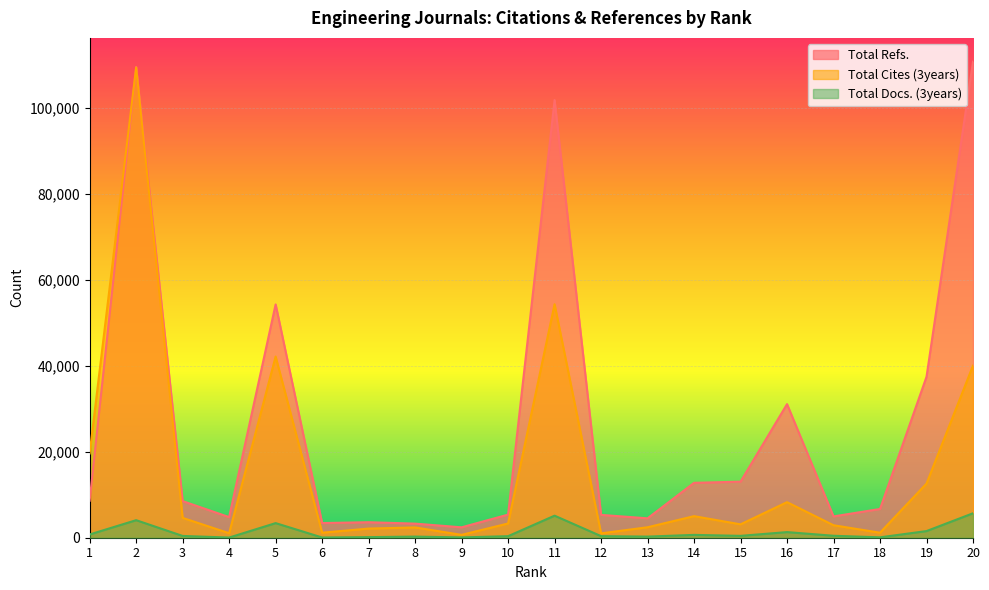

At how many categories does at least one series exceed 73882?

3